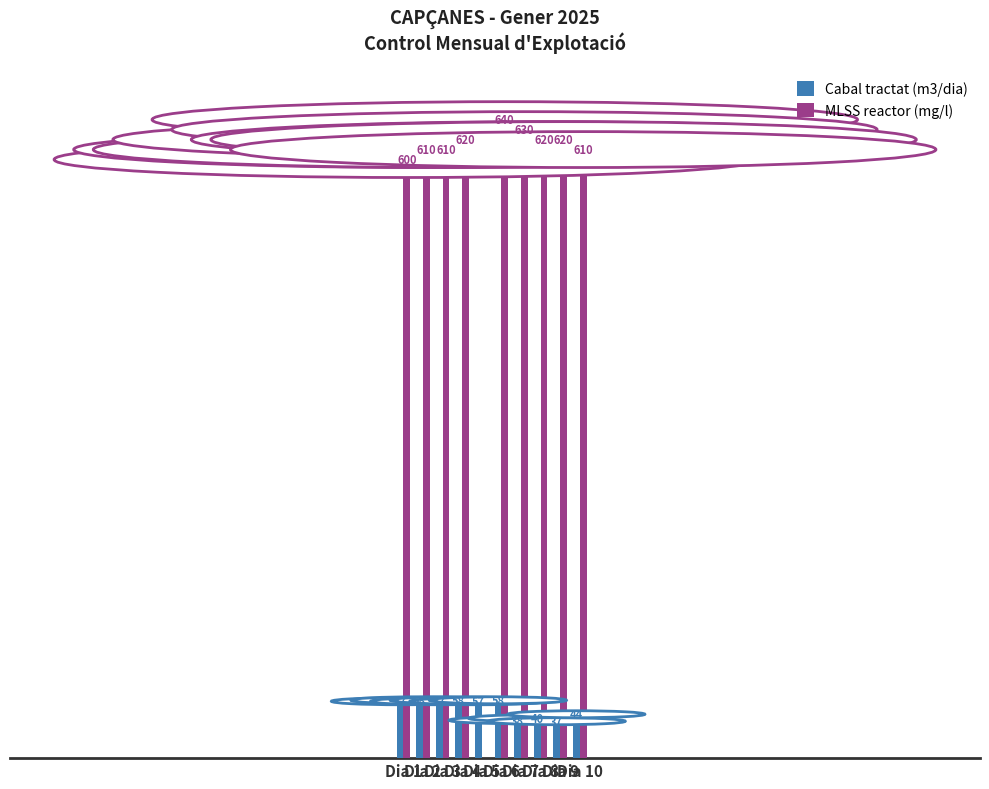

Are the bars horizontal?

No